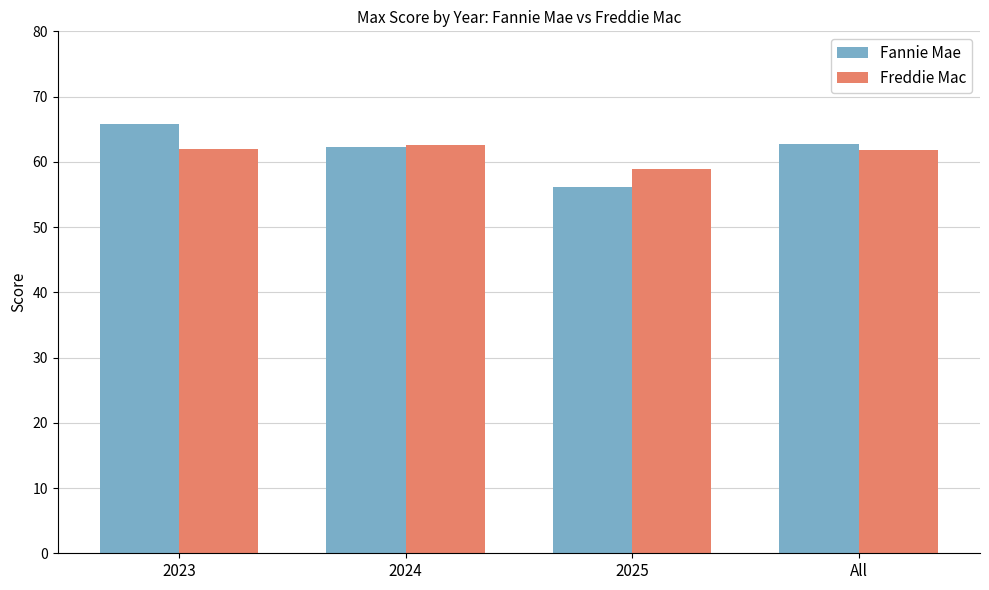

True or false: Fannie Mae has a value of 30.3 at All.

False